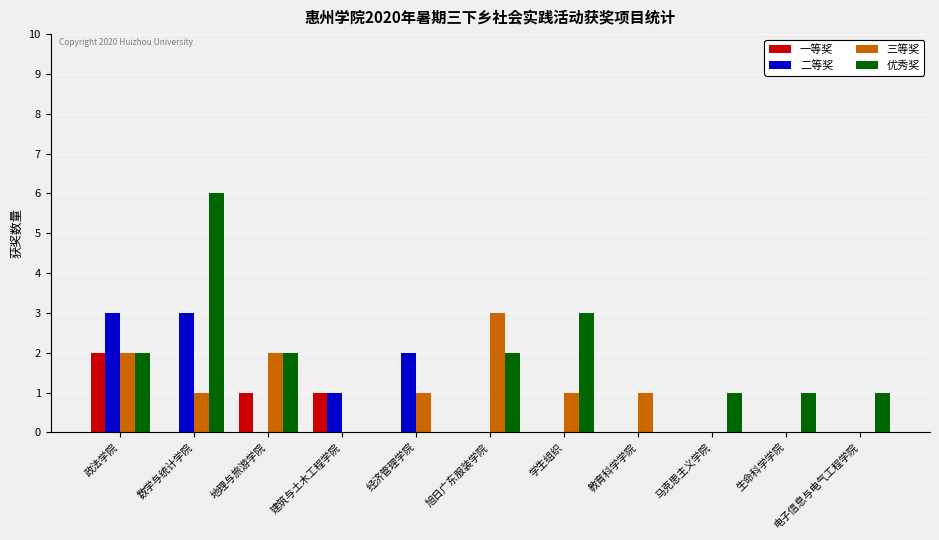

Count the 二等奖 values in the range 0 to 2.

9